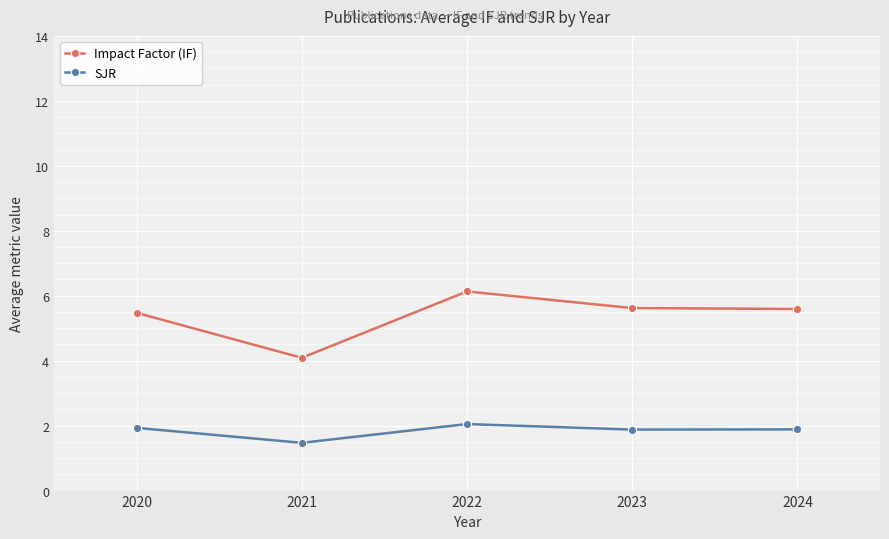

Reading left to right, extract all data points from this chart.

Impact Factor (IF): 5.5	4.1	6.1	5.6	5.6
SJR: 1.9	1.5	2.0	1.9	1.9